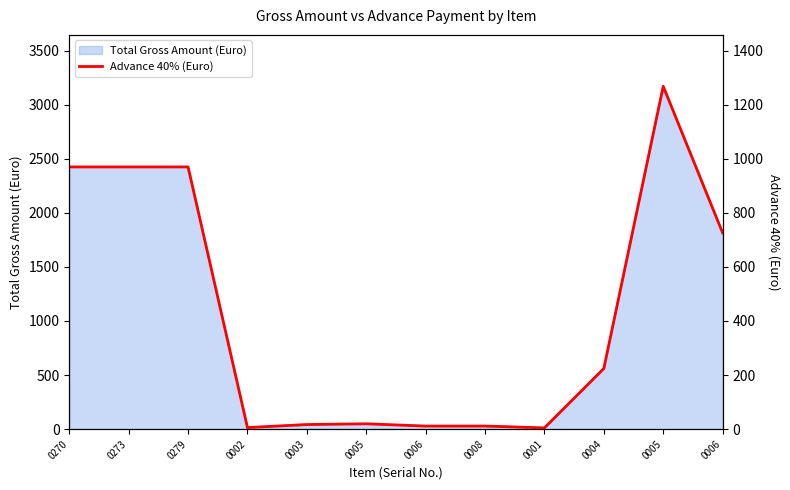

The chart shows a value of 969.6 at 0279. True or false?

True